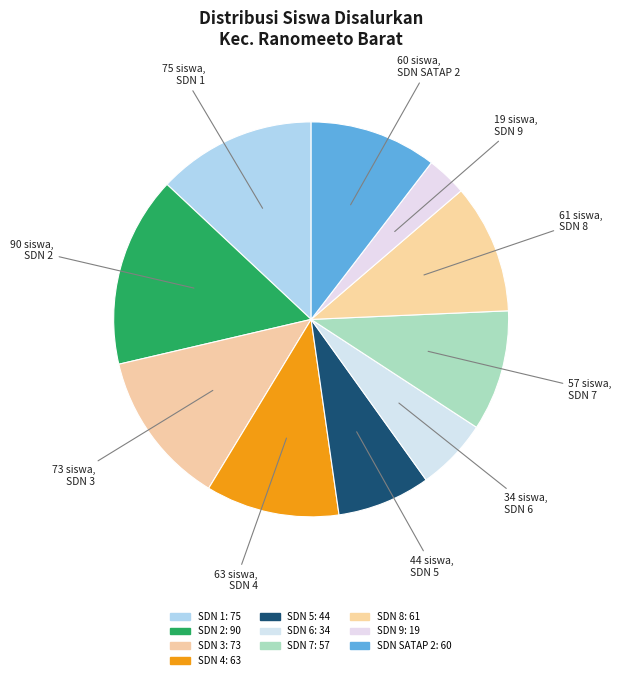

Which category has the biggest portion of the pie?

SDN 2